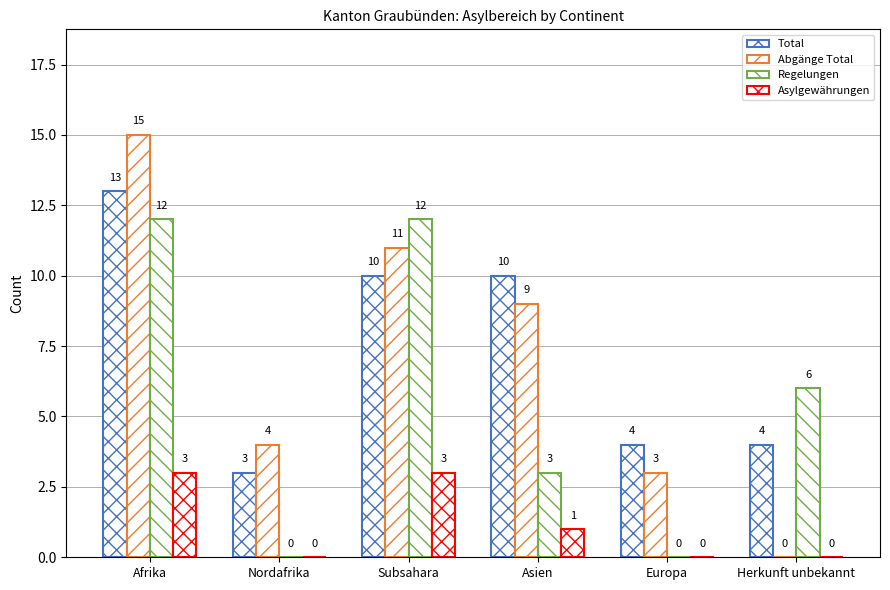

At which label is Asylgewährungen closest to 1?

Asien